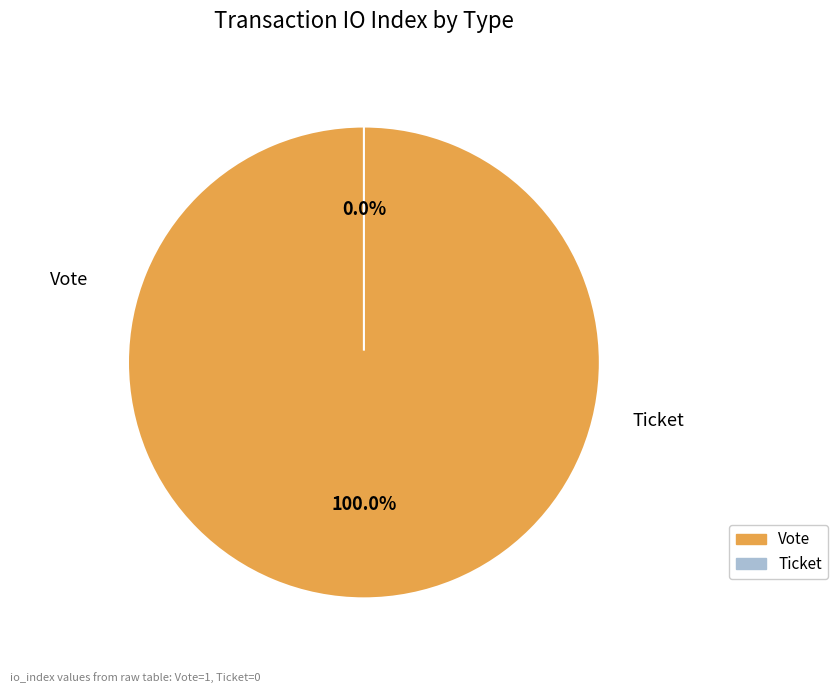

To the nearest percent, what is the combined percentage of Vote and Ticket?

100%